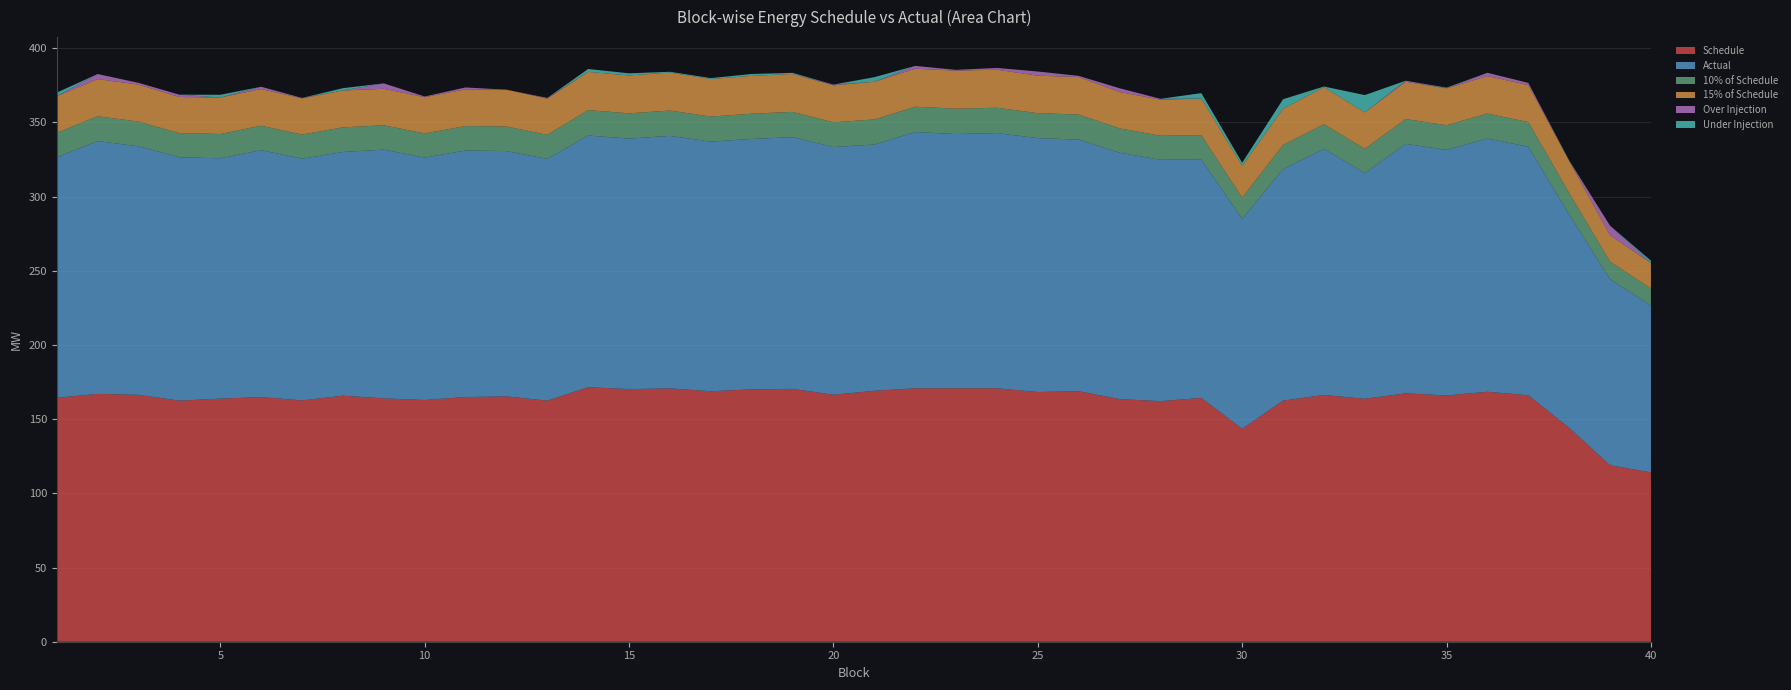

Reading right to left, what are all the values shown in this chart?

Schedule: 114.1	118.9	144.1	166.1	168.4	165.9	167.4	163.7	166.3	162.5	143.5	164.3	162.1	163.5	168.8	168.3	170.8	170.8	170.8	169.1	166.4	170.4	170.0	168.8	170.7	170.2	171.5	162.4	165.3	164.9	162.9	164.0	165.8	162.6	164.9	163.8	162.4	166.3	167.0	164.4
Actual: 112.5	125.3	143.8	167.5	170.6	165.5	168.1	152.1	165.8	156.0	141.4	160.6	162.7	166.0	169.5	171.1	172.0	171.3	172.7	166.0	166.9	169.6	168.7	168.2	170.2	168.8	169.6	162.9	165.3	166.1	163.3	167.6	164.2	162.9	166.4	162.0	164.0	167.5	170.4	162.0
10% of Schedule: 11.4	11.9	14.4	16.6	16.8	16.6	16.7	16.4	16.6	16.2	14.3	16.4	16.2	16.4	16.9	16.8	17.1	17.1	17.1	16.9	16.6	17.0	17.0	16.9	17.1	17.0	17.2	16.2	16.5	16.5	16.3	16.4	16.6	16.3	16.5	16.4	16.2	16.6	16.7	16.4
15% of Schedule: 17.1	17.8	21.6	24.9	25.3	24.9	25.1	24.6	24.9	24.4	21.5	24.6	24.3	24.5	25.3	25.2	25.6	25.6	25.6	25.4	25.0	25.6	25.5	25.3	25.6	25.5	25.7	24.4	24.8	24.7	24.4	24.6	24.9	24.4	24.7	24.6	24.4	25.0	25.0	24.7
Over Injection: 0.0	6.4	0.0	1.5	2.2	0.0	0.7	0.0	0.0	0.0	0.0	0.0	0.6	2.5	0.8	2.8	1.2	0.5	1.9	0.0	0.5	0.0	0.0	0.0	0.0	0.0	0.0	0.5	0.0	1.3	0.4	3.7	0.0	0.3	1.5	0.0	1.6	1.2	3.4	0.0
Under Injection: 1.6	0.0	0.4	0.0	0.0	0.5	0.0	11.6	0.5	6.4	2.0	3.7	0.0	0.0	0.0	0.0	0.0	0.0	0.0	3.1	0.0	0.7	1.3	0.6	0.5	1.4	2.0	0.0	0.0	0.0	0.0	0.0	1.5	0.0	0.0	1.8	0.0	0.0	0.0	2.4